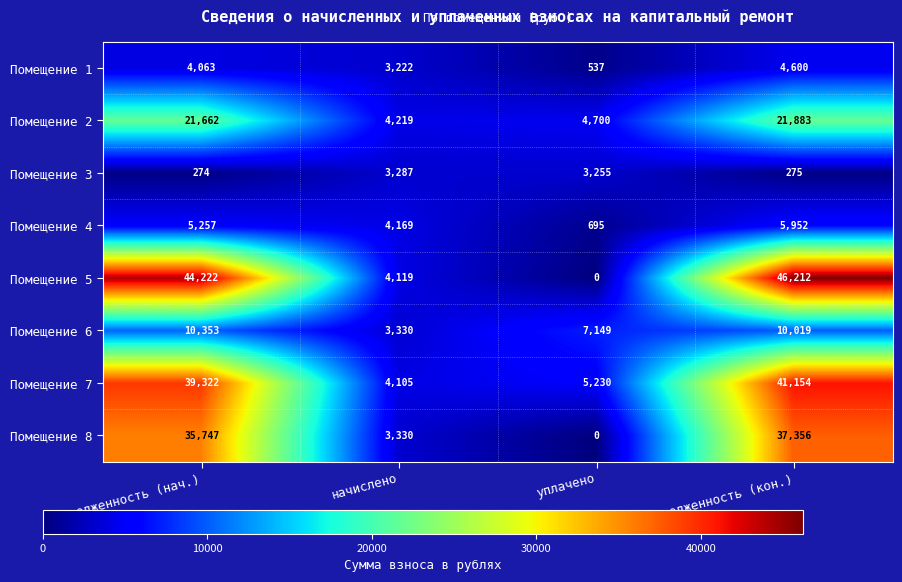

What is the maximum value for Помещение 8?

37356